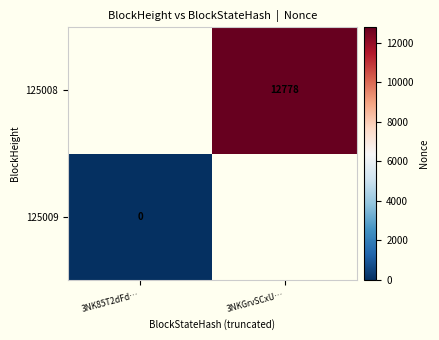

True or false: 125008 has a value of 12778 at 3NKGrvSCxU….

True